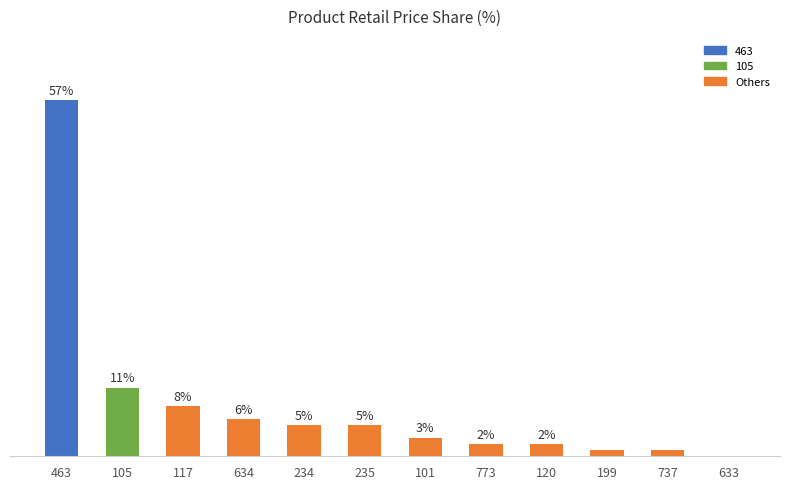

What is the label of the 4th bar from the left?

634